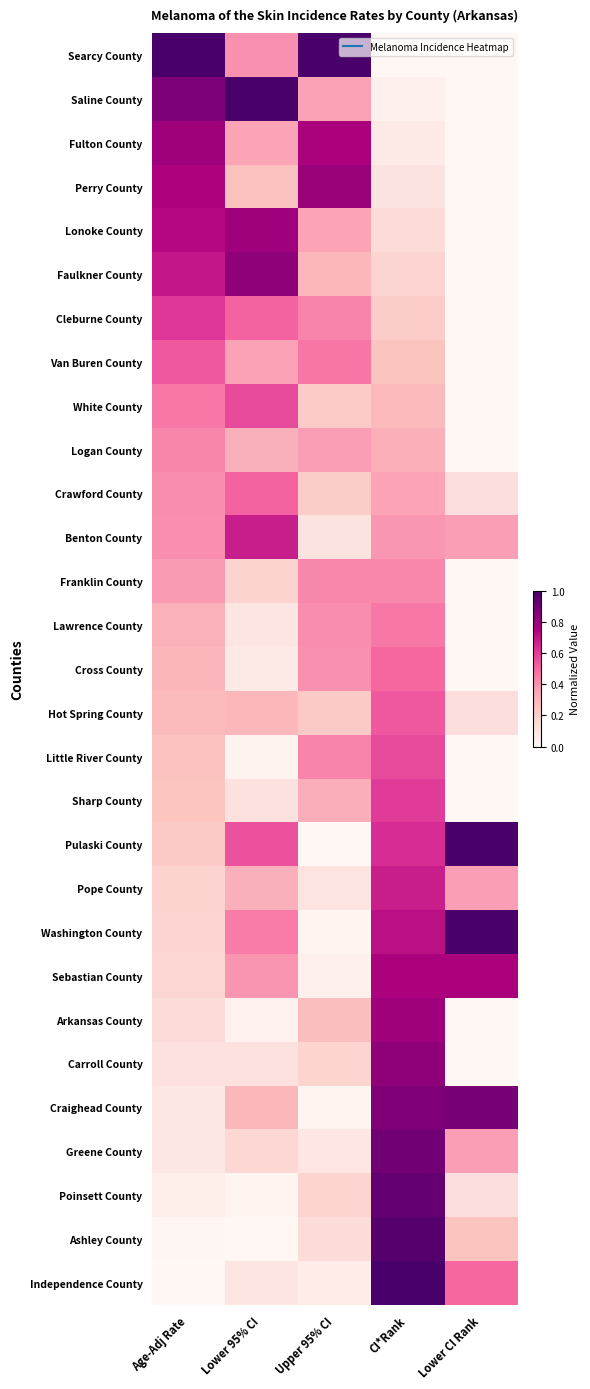

What is the difference between the highest and lowest values at Upper 95% CI?

1.0